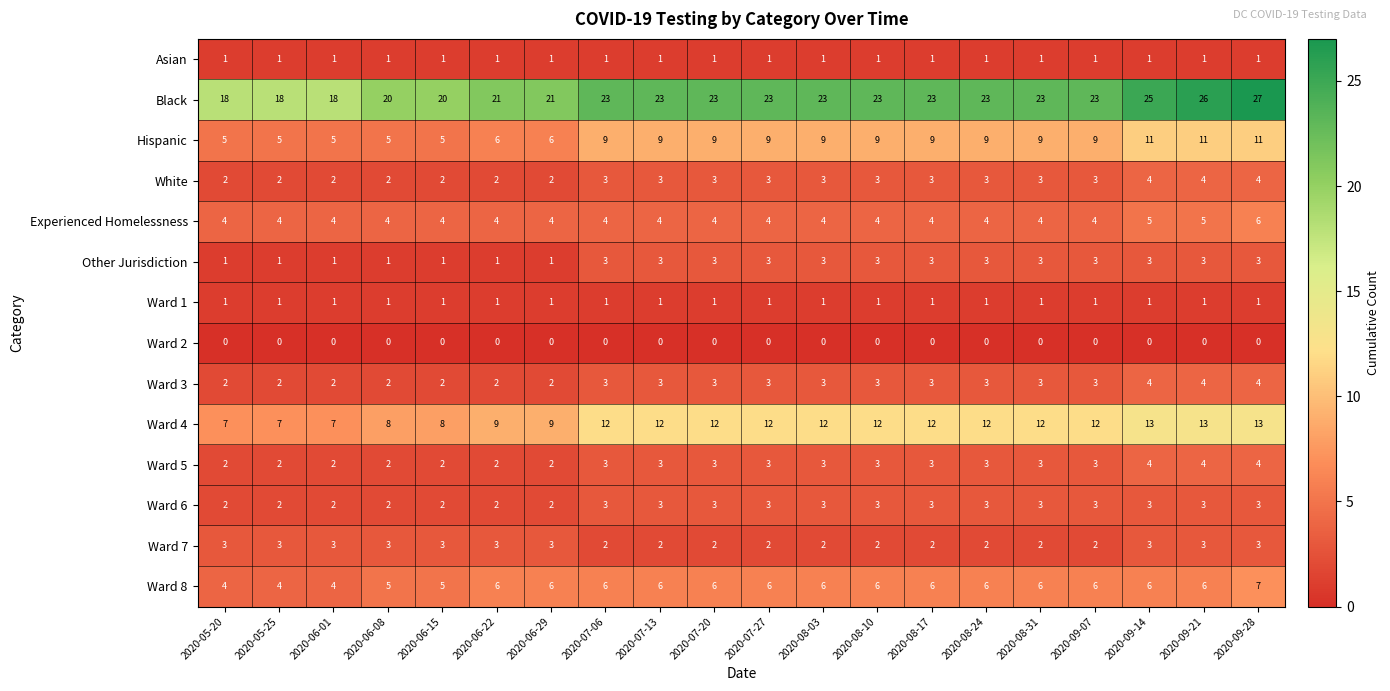

What is the maximum value shown in the chart?

27